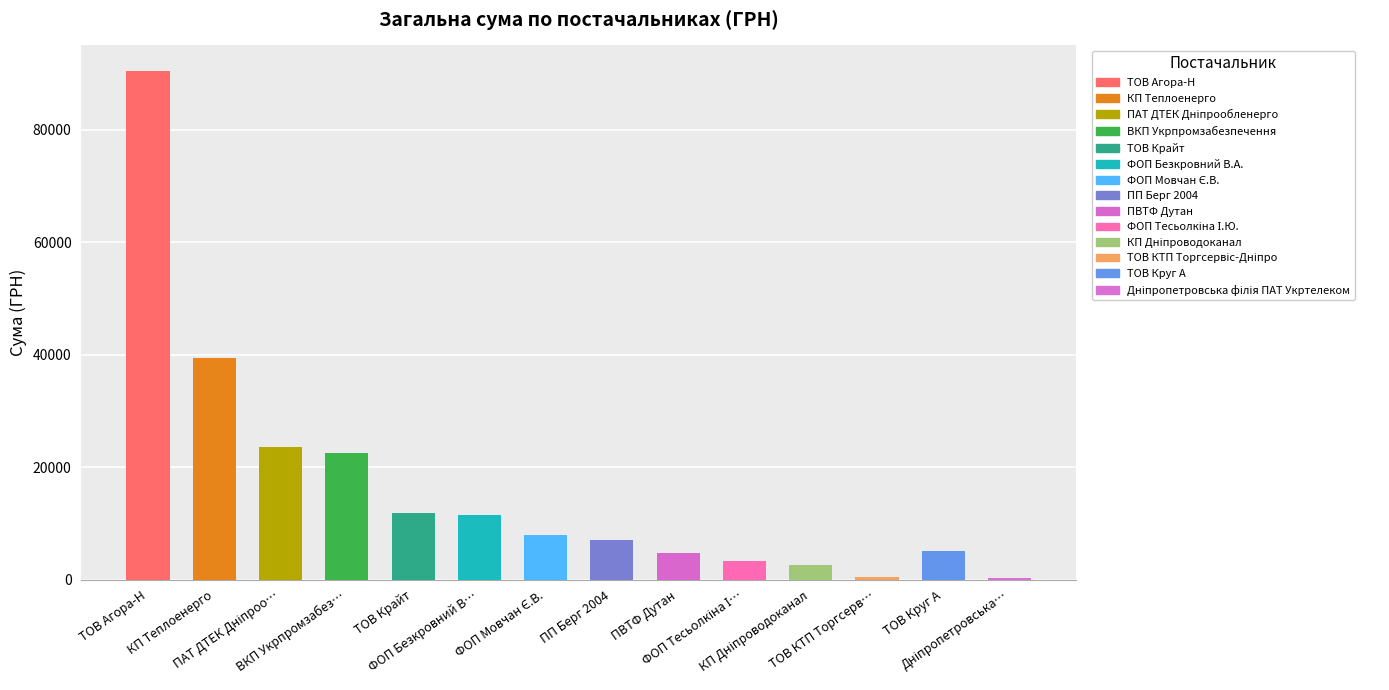

What is the greatest value displayed?

90450.6